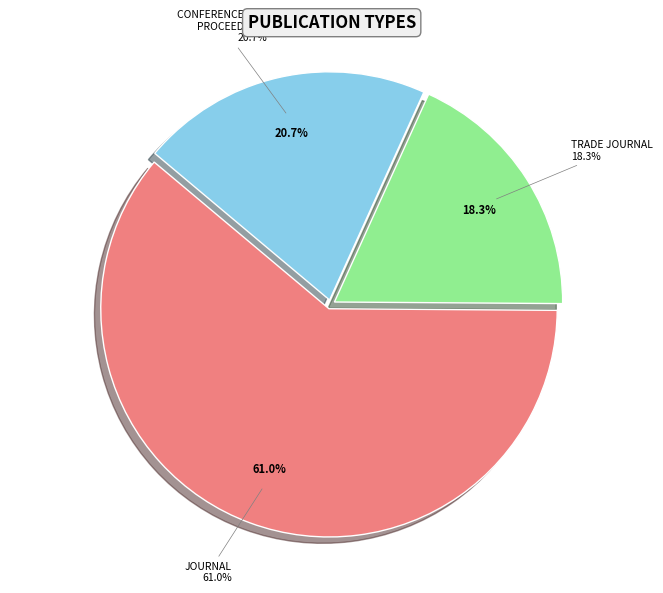

Rank the categories by value from lowest to highest.

trade journal, conference and proceedings, journal